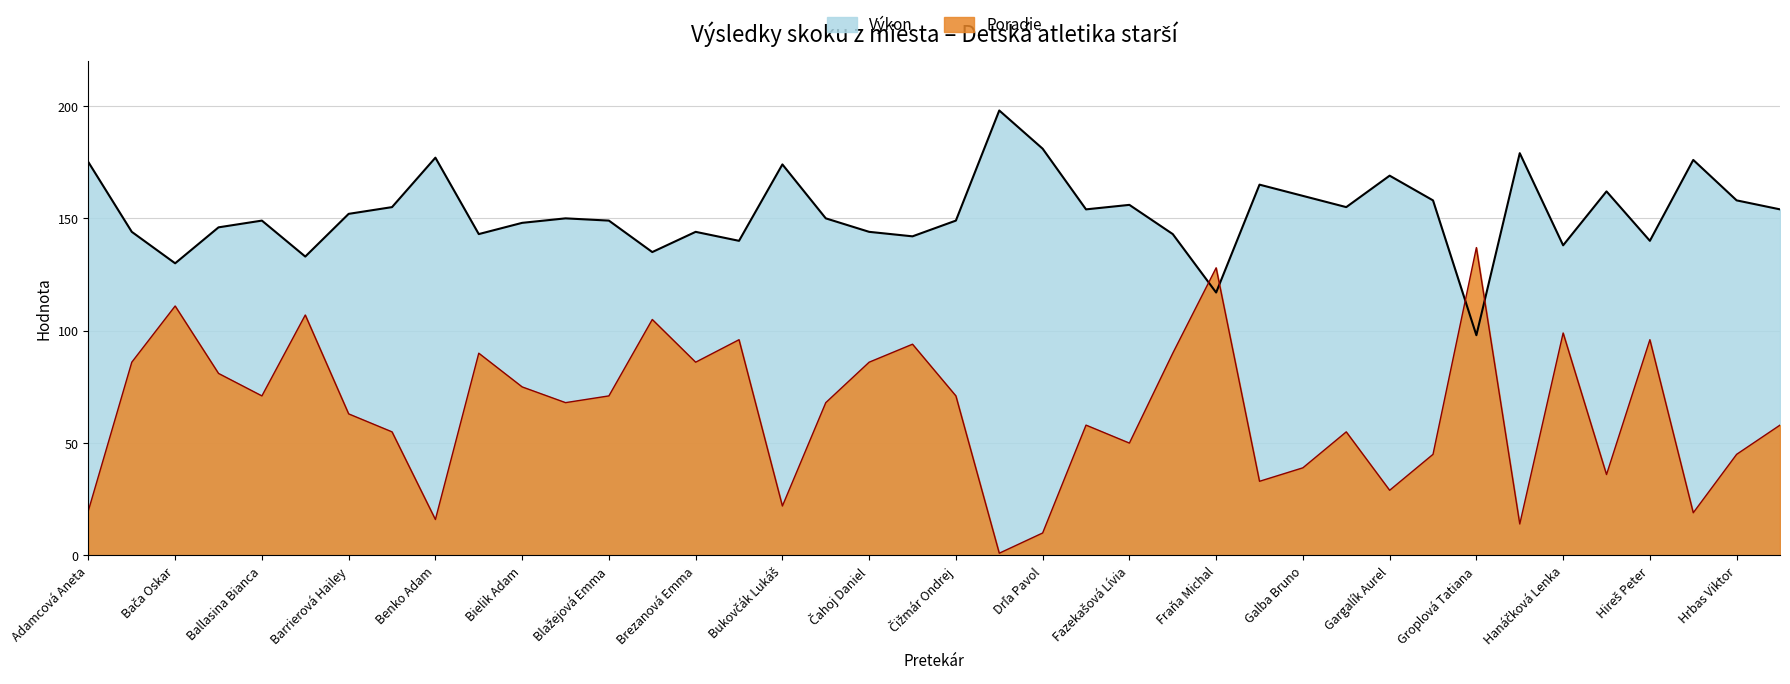

Which series ends up on top after the final intersection of Výkon and Poradie?

Výkon